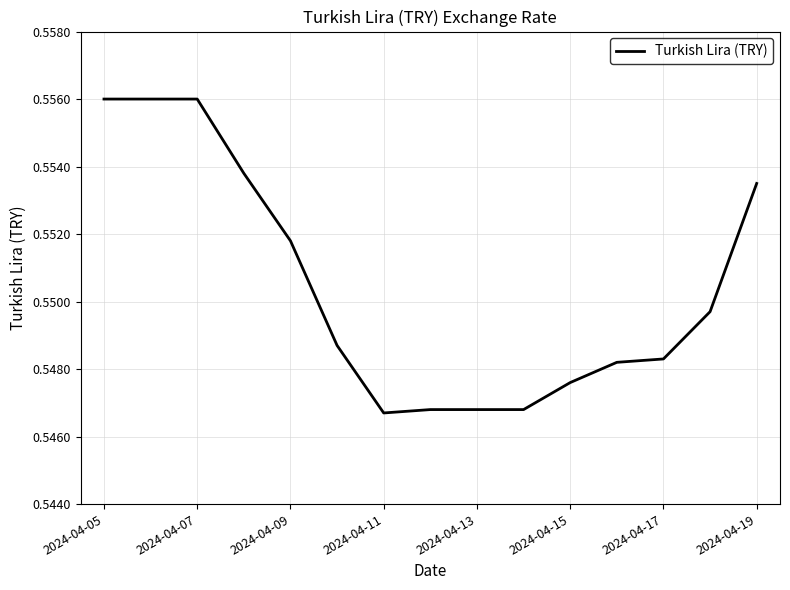

Between 2024-04-17 and 2024-04-15, which is larger?

2024-04-17